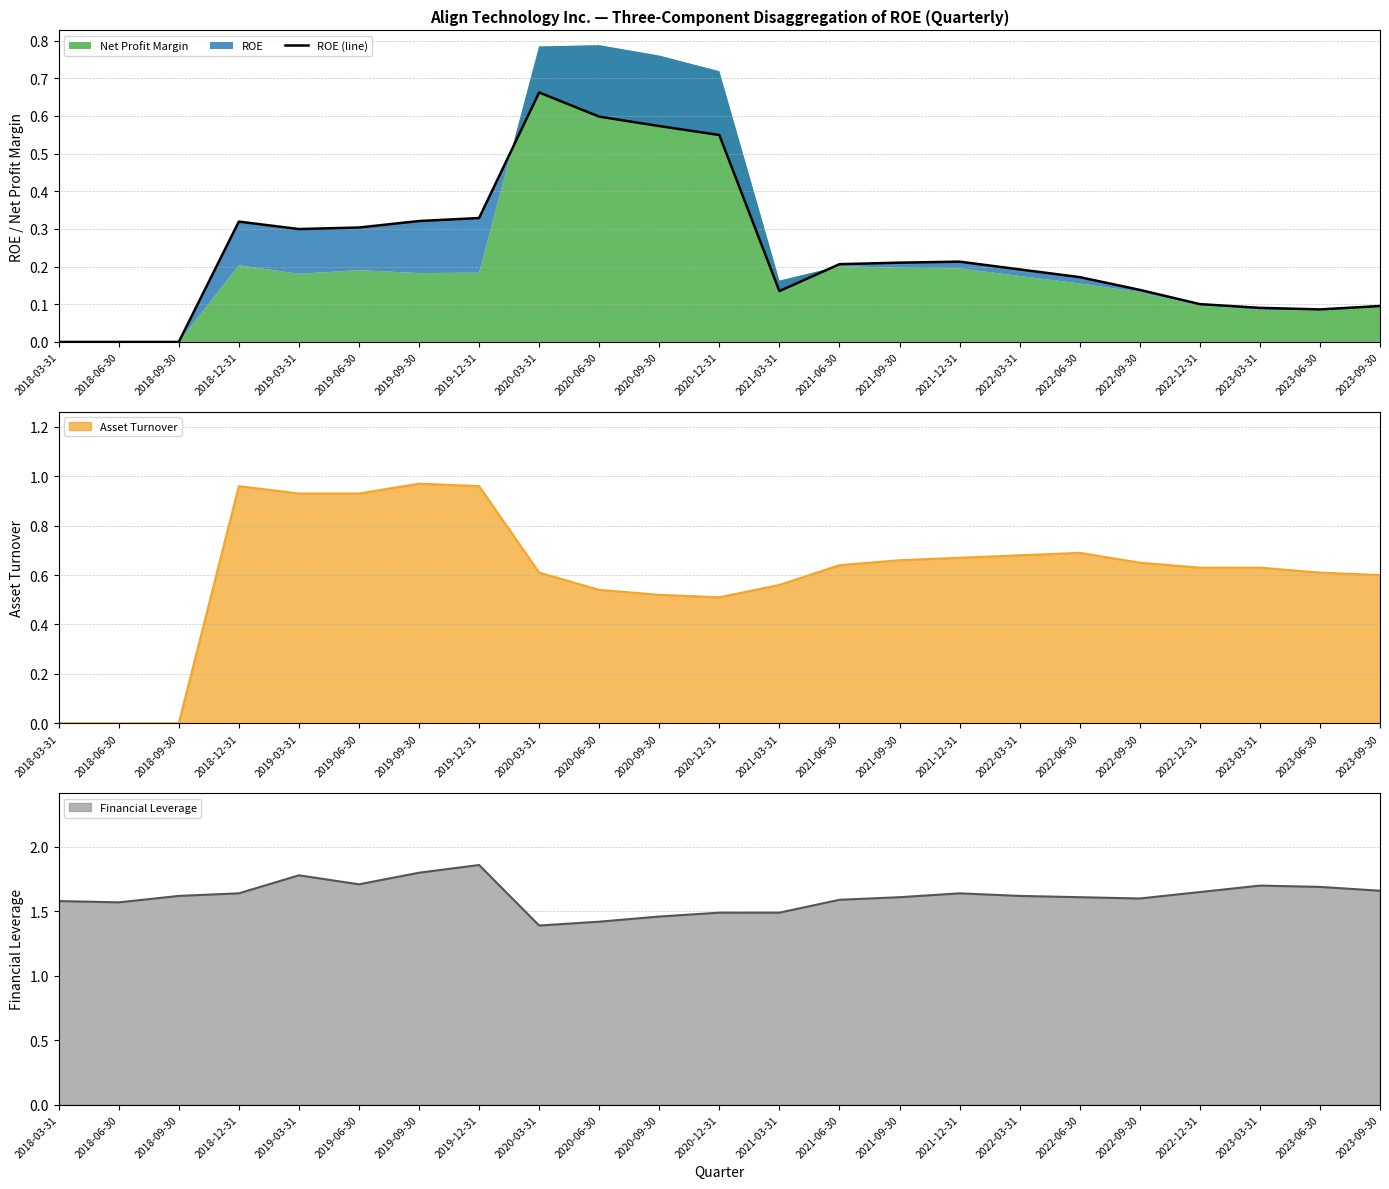

How many values are above zero?

20